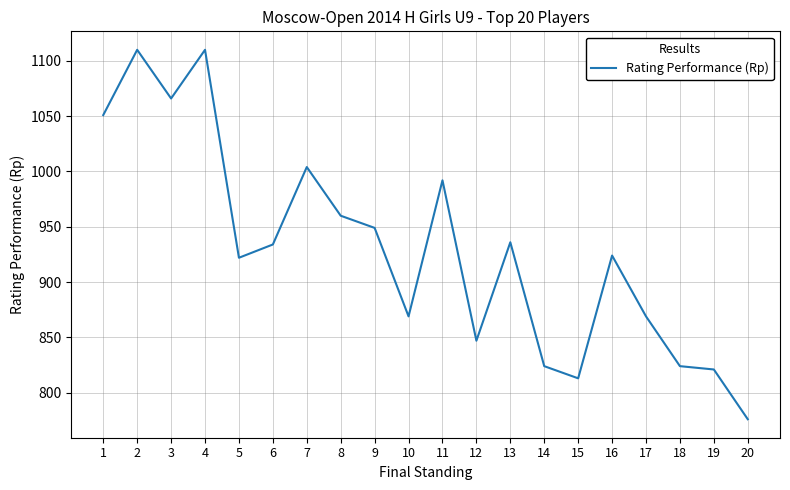

Reading left to right, list all the values displayed in this chart.

1051	1110	1066	1110	922	934	1004	960	949	869	992	847	936	824	813	924	869	824	821	776